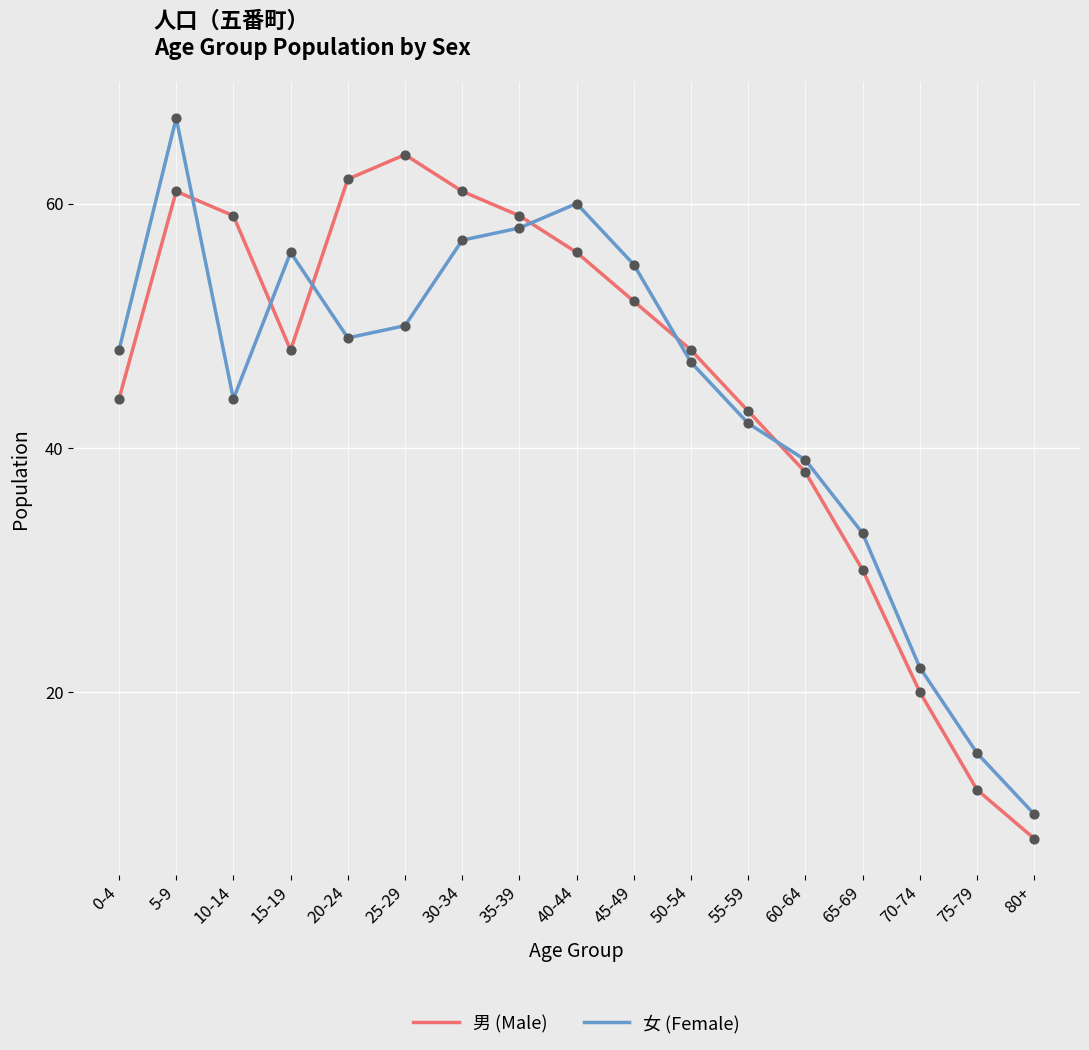

Rank the series by their maximum value, from lowest to highest.

男 (Male), 女 (Female)